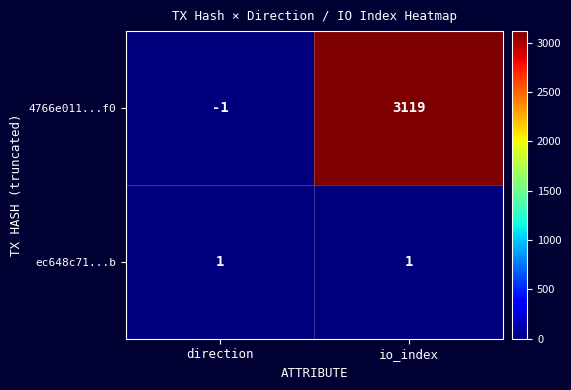

Between direction and io_index, which series saw the biggest shift?

4766e011...f0